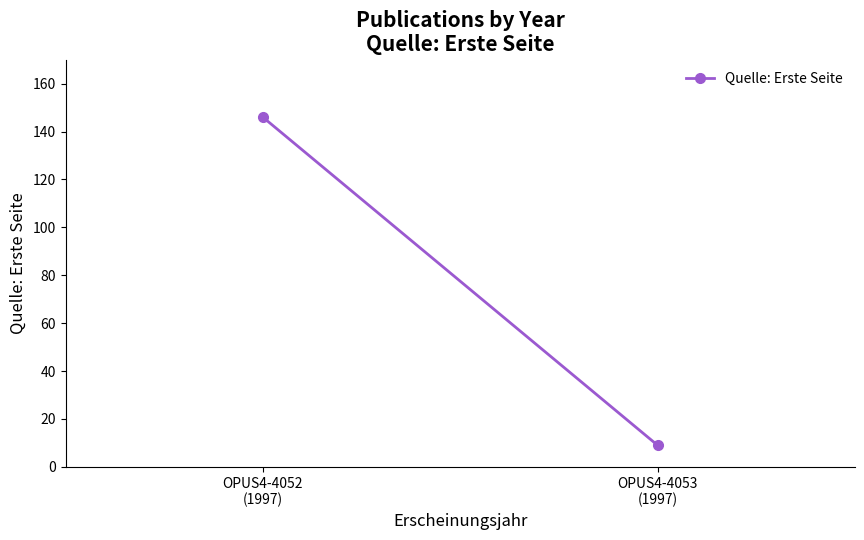

The value at OPUS4-4053
(1997) is 9. True or false?

True